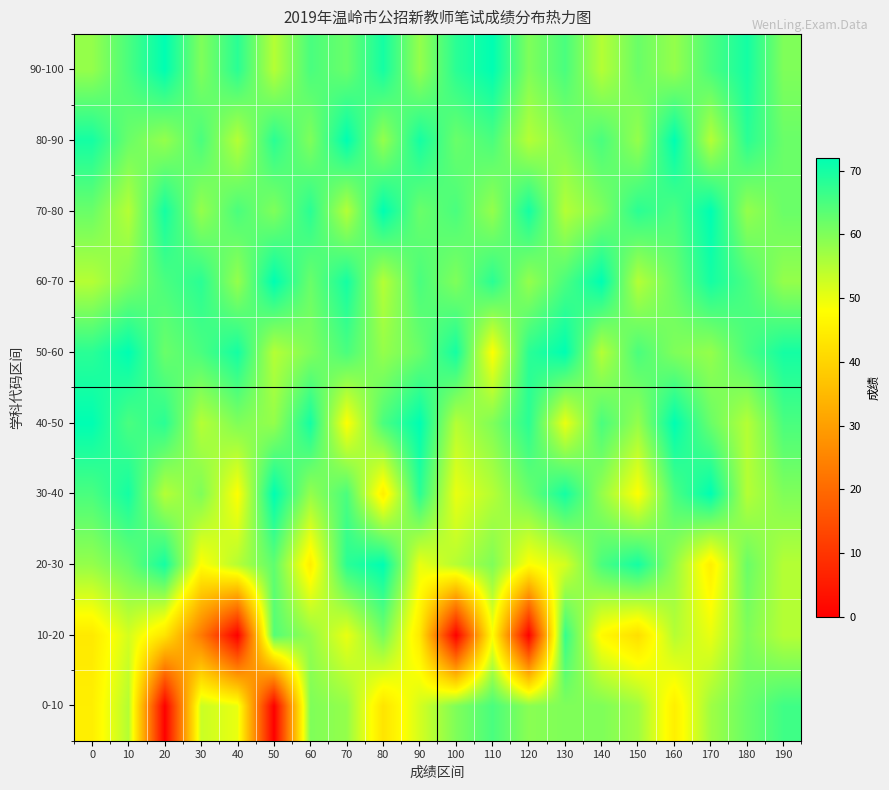

Reading right to left, list all the values displayed in this chart.

0-10: 190=66	180=62	170=57	160=45	150=57	140=60	130=60	120=59	110=65	100=60	90=52	80=43	70=58	60=60	50=0	40=50	30=53	20=0	10=55	0=45
10-20: 190=55	180=60	170=50	160=55	150=42	140=47	130=67	120=0	110=48	100=0	90=44	80=61	70=50	60=58	50=64	40=0	30=23	20=43	10=52	0=44
20-30: 190=55	180=62	170=45	160=58	150=70	140=65	130=52	120=48	110=60	100=55	90=50	80=72	70=68	60=45	50=63	40=55	30=48	20=70	10=62	0=58
30-40: 190=60	180=55	170=72	160=65	150=48	140=58	130=70	120=62	110=55	100=50	90=68	80=45	70=65	60=58	50=72	40=48	30=60	20=55	10=70	0=65
40-50: 190=65	180=55	170=62	160=72	150=58	140=65	130=50	120=68	110=60	100=55	90=72	80=65	70=48	60=70	50=58	40=60	30=55	20=68	10=65	0=72
50-60: 190=70	180=65	170=58	160=60	150=65	140=55	130=72	120=68	110=48	100=70	90=62	80=58	70=65	60=60	50=55	40=70	30=65	20=62	10=72	0=68
60-70: 190=58	180=65	170=70	160=62	150=55	140=72	130=65	120=58	110=68	100=60	90=65	80=55	70=70	60=62	50=72	40=58	30=68	20=65	10=60	0=55
70-80: 190=62	180=58	170=72	160=65	150=68	140=60	130=55	120=70	110=58	100=65	90=62	80=72	70=55	60=68	50=60	40=65	30=58	20=70	10=55	0=62
80-90: 190=62	180=68	170=55	160=72	150=58	140=65	130=60	120=55	110=65	100=62	90=70	80=58	70=72	60=60	50=68	40=55	30=65	20=58	10=62	0=70
90-100: 190=60	180=70	170=65	160=58	150=62	140=55	130=65	120=60	110=72	100=68	90=58	80=70	70=62	60=65	50=55	40=68	30=60	20=72	10=65	0=58